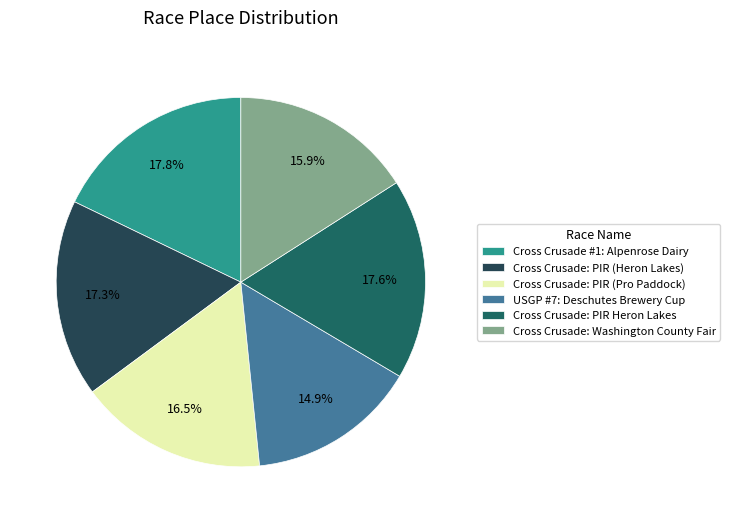

The Cross Crusade: PIR (Heron Lakes) slice represents 17% of the pie. True or false?

True